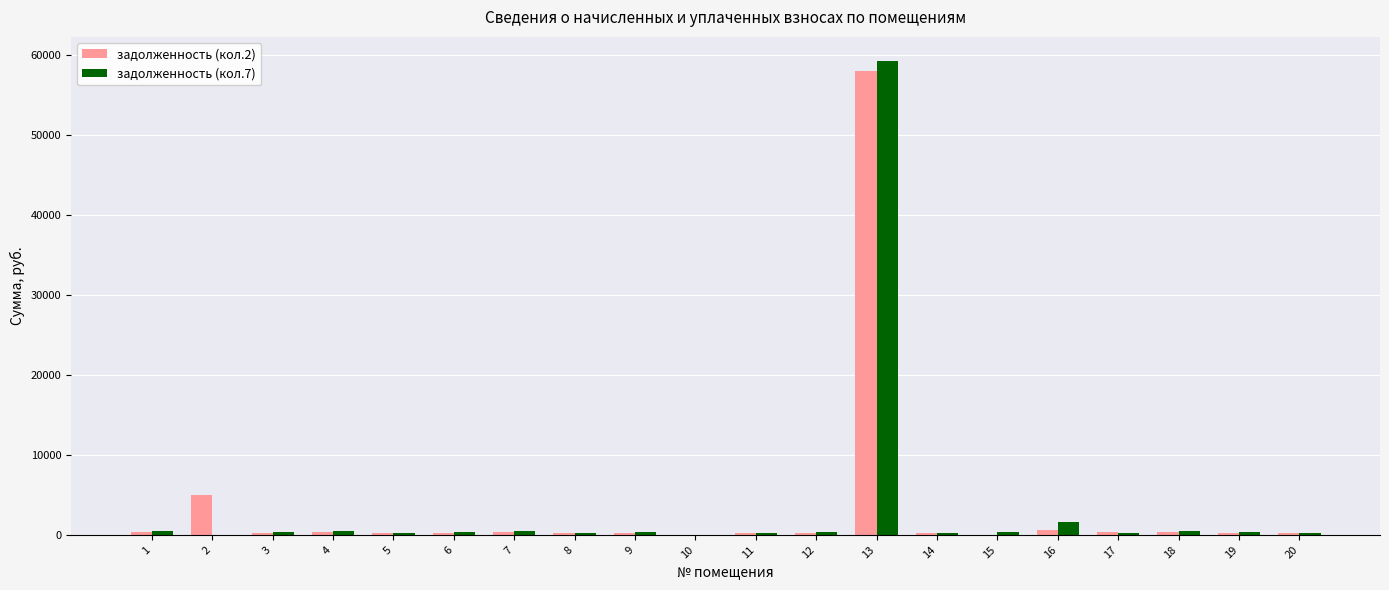

What are all the series names shown in the legend?

задолженность (кол.2), задолженность (кол.7)